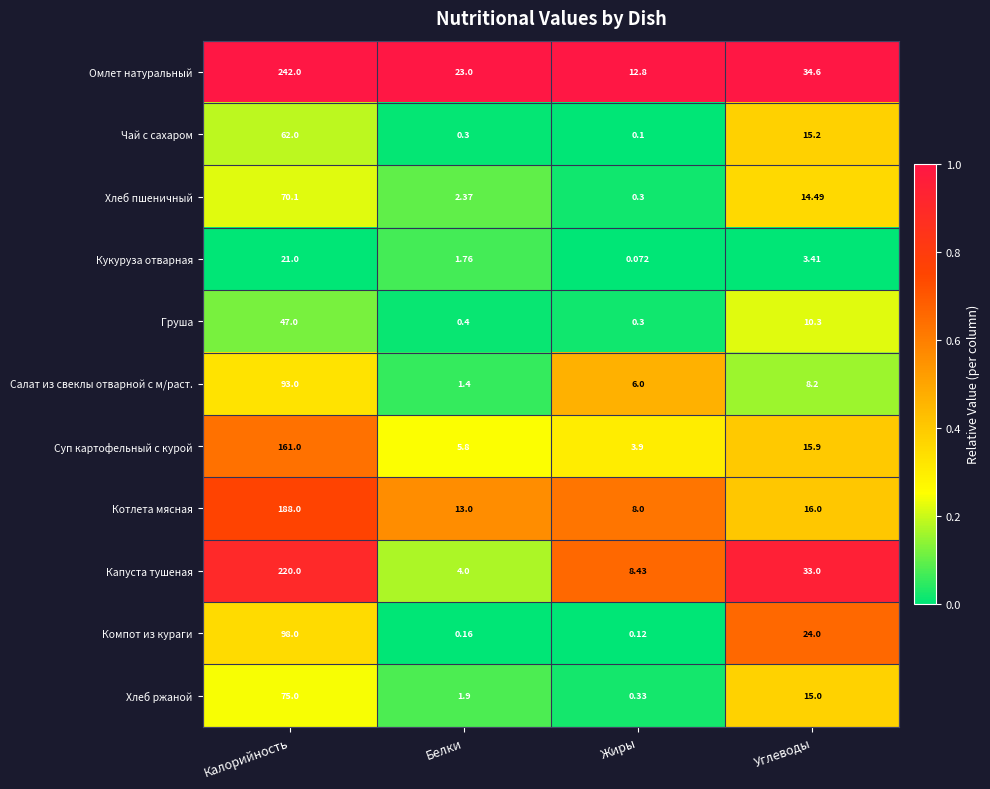

What is the greatest value displayed?

242.0